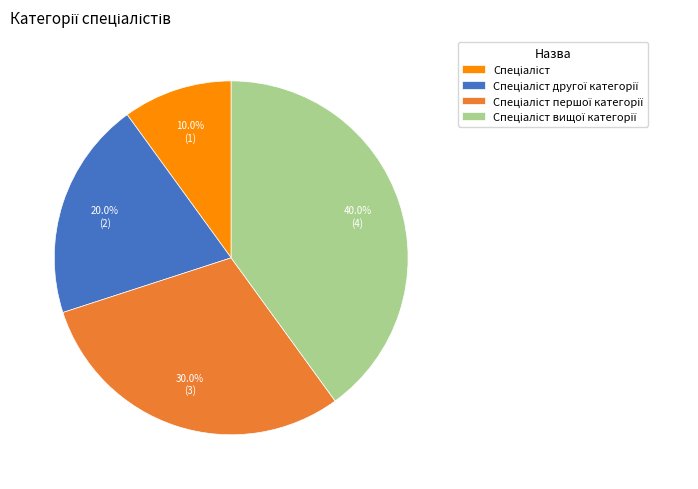

How many segments does this pie chart have?

4